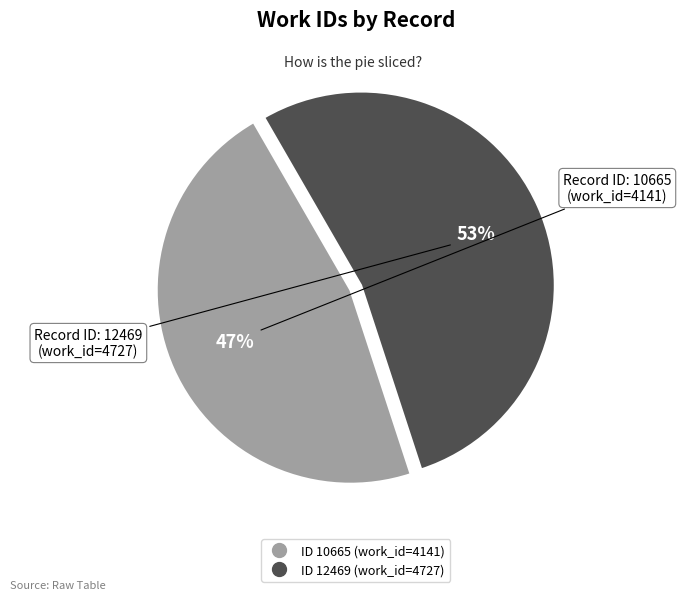

Is there any slice that represents more than half of the pie?

Yes